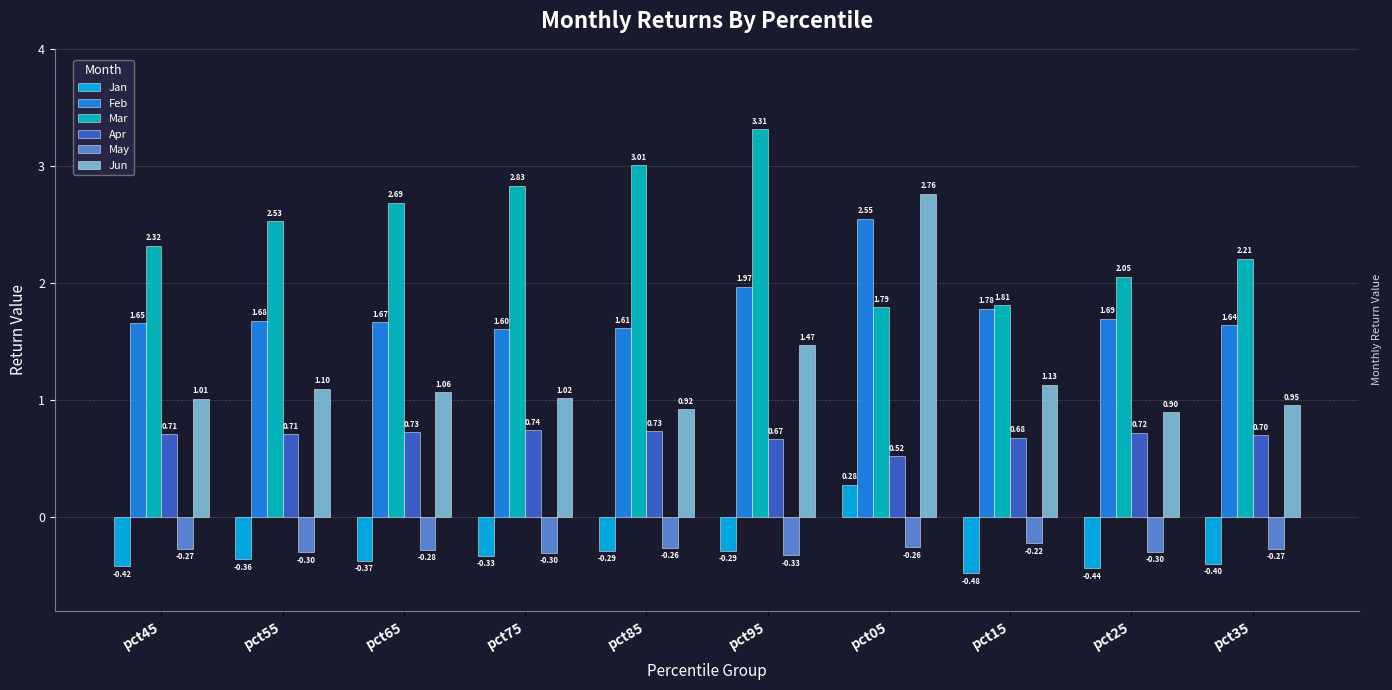

What is the average value of the Apr series?

0.7